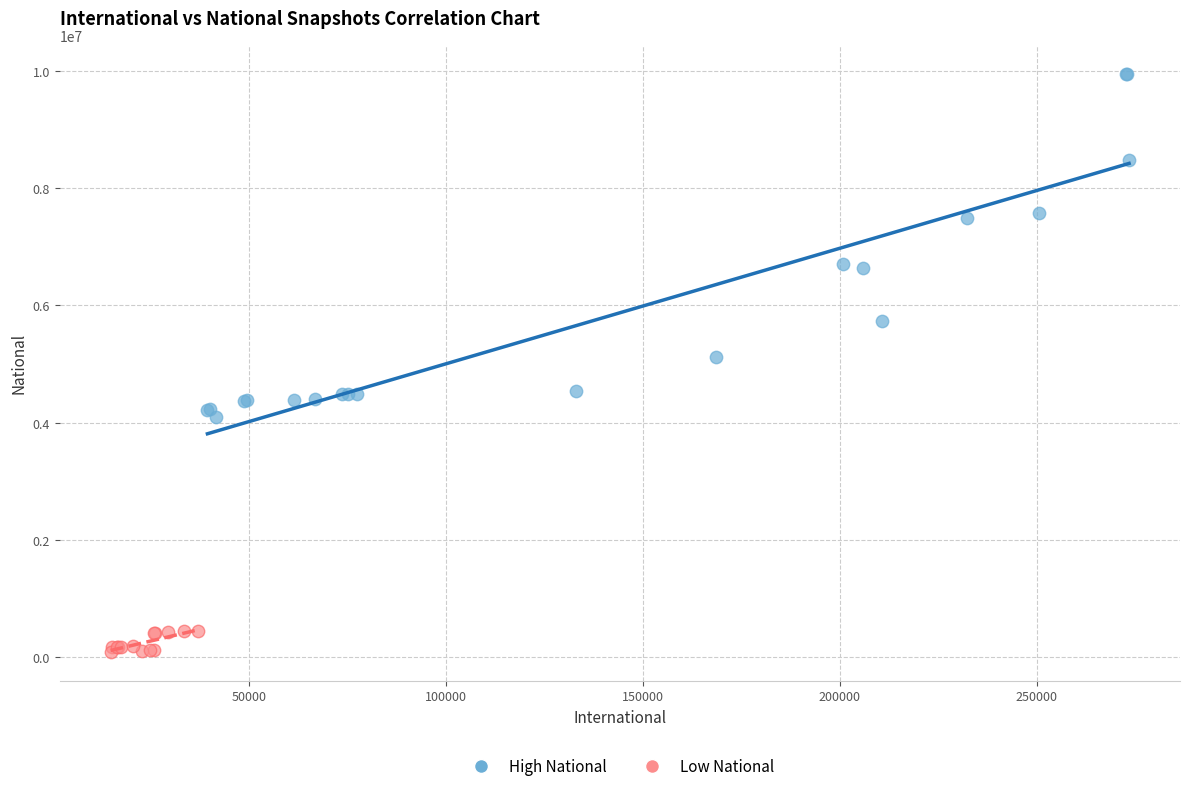

Which series has the widest spread of Y values?

High National